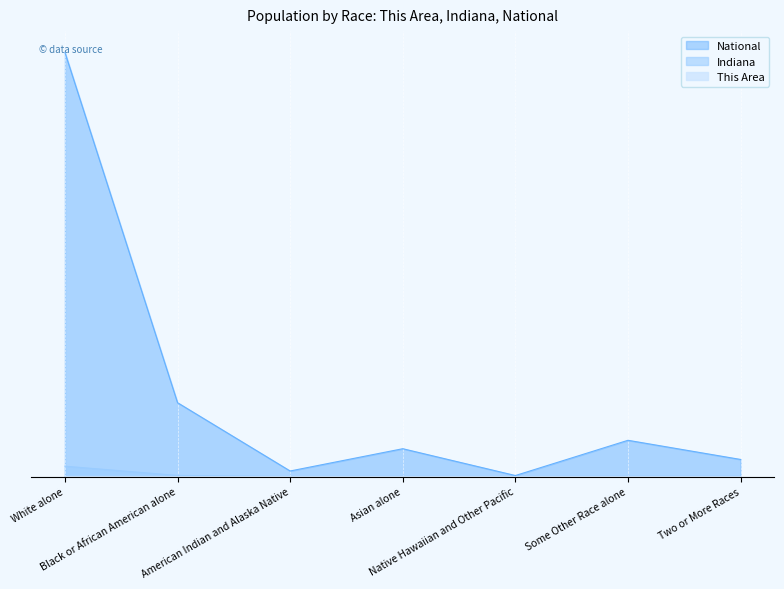

Between Asian alone and American Indian and Alaska Native, which is larger?

Asian alone